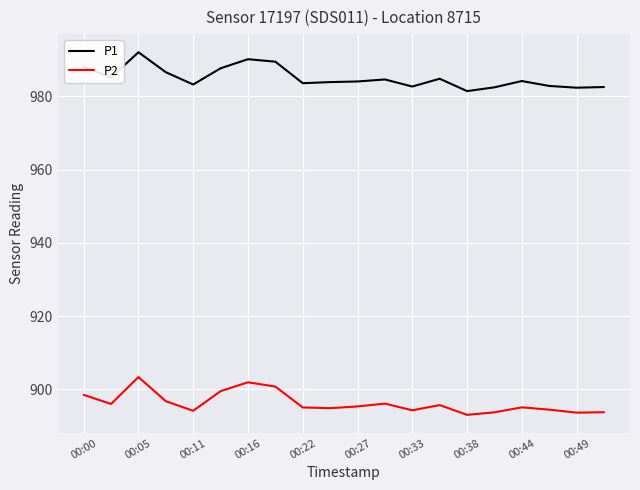

True or false: P2 and P1 cross at least once.

False